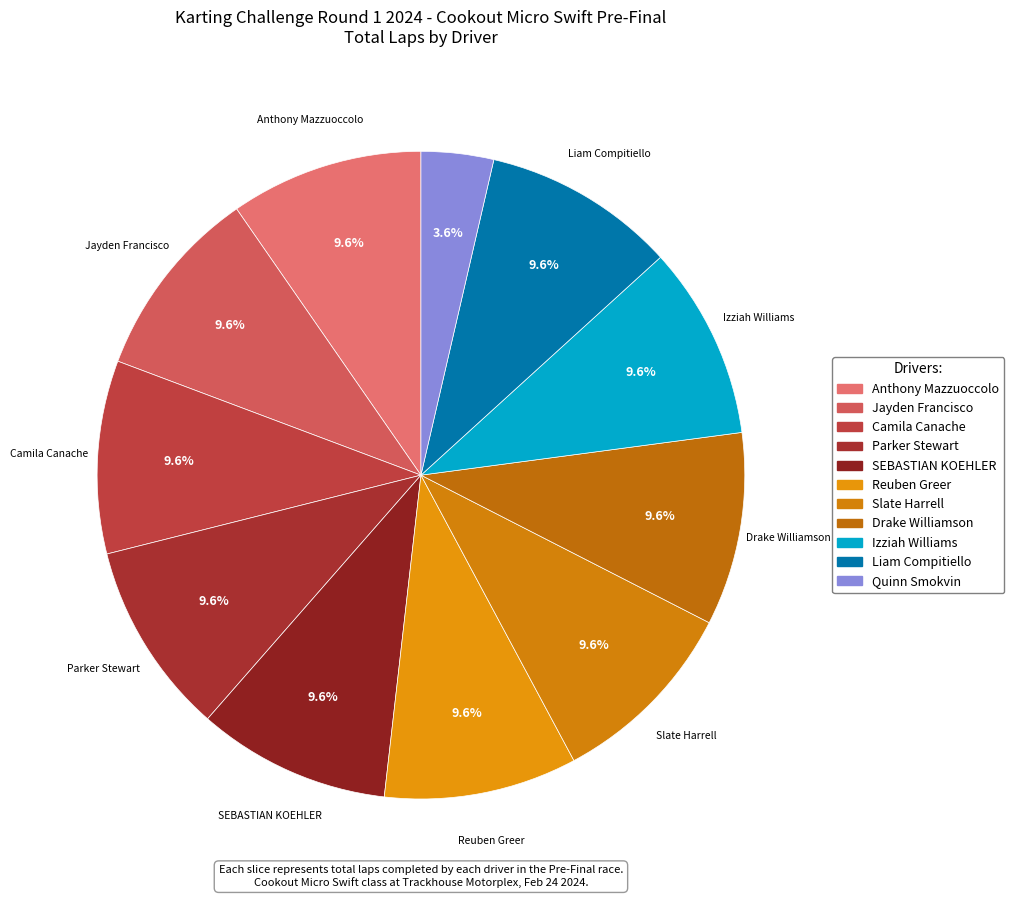

How many slices are in this pie chart?

11